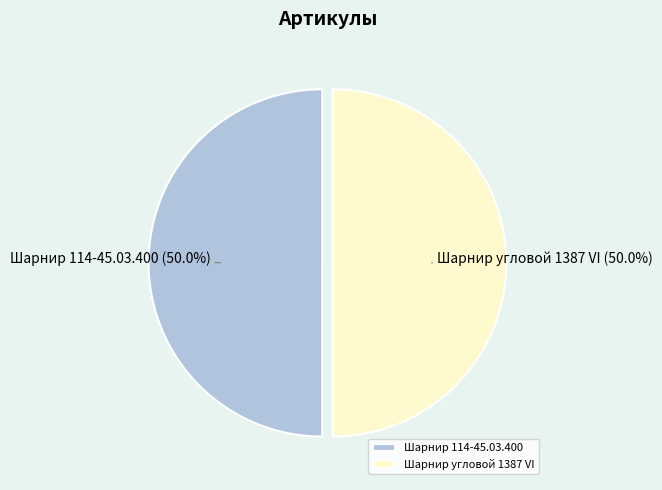

What is the ratio of the value at Шарнир угловой 1387 VI to the value at Шарнир 114-45.03.400?

1.0